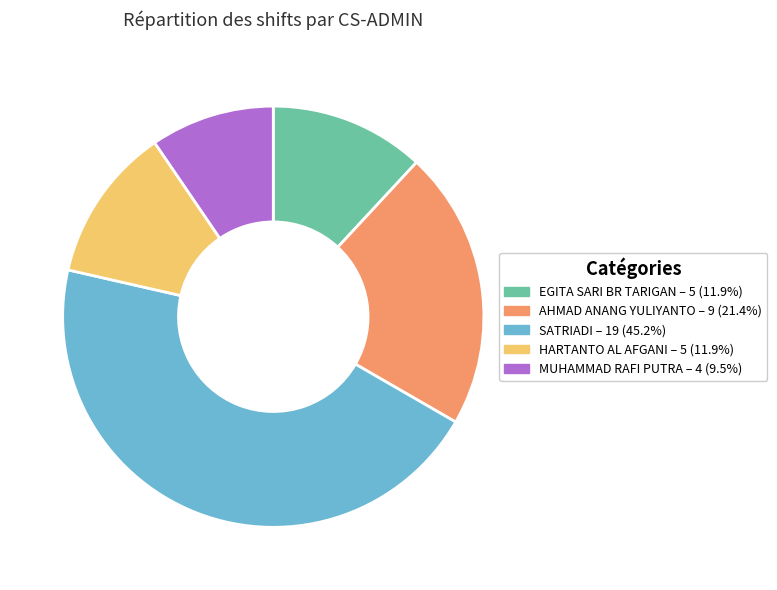

True or false: EGITA SARI BR TARIGAN accounts for 21% of the total.

False